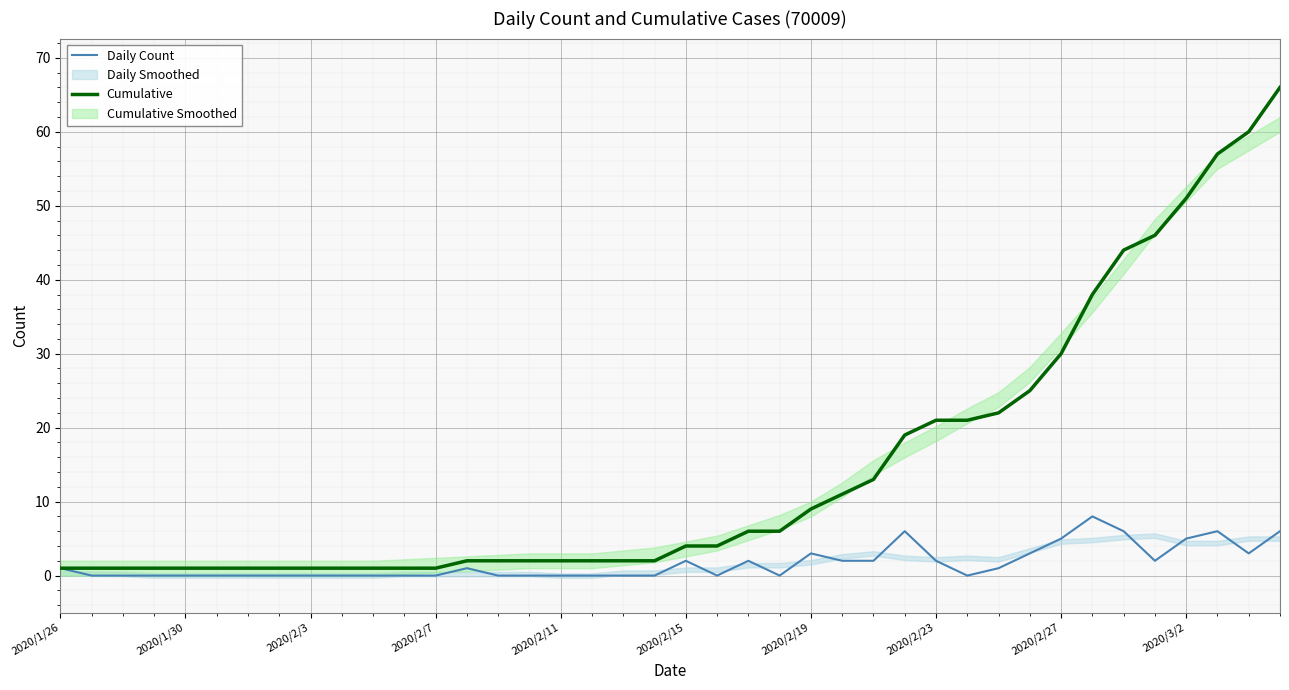

What is the value of the Cumulative point at the 3rd from the left?

1